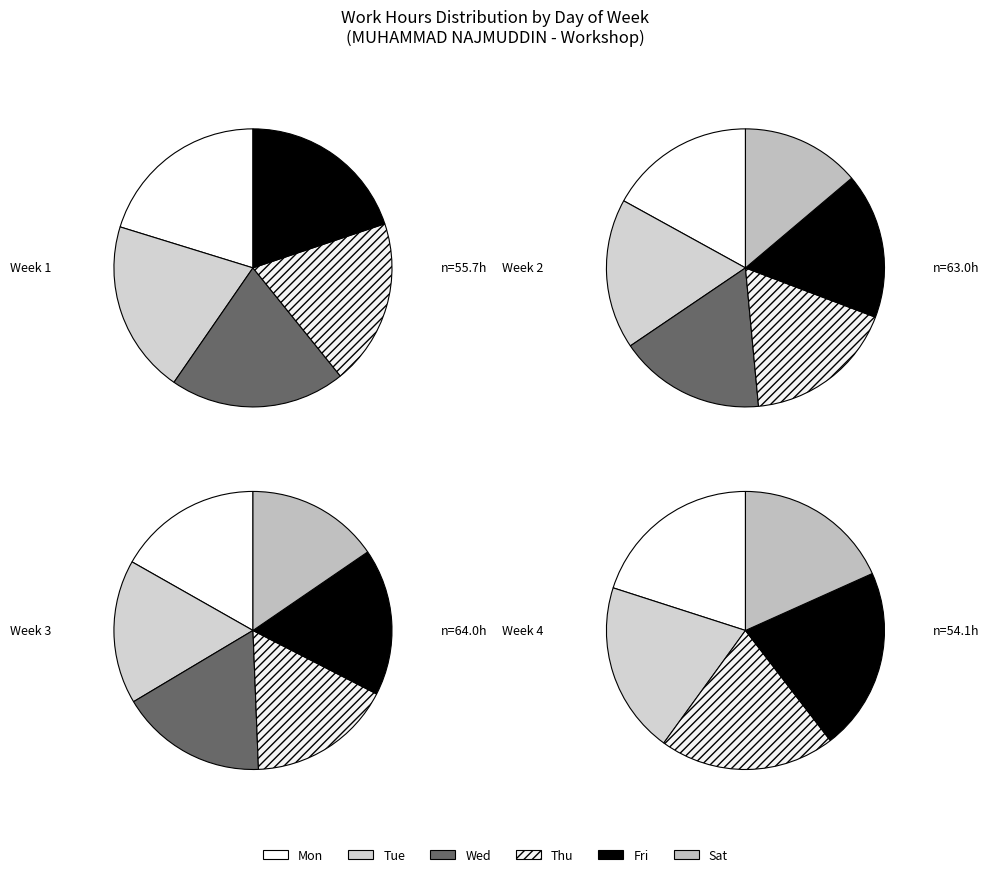

What percentage is NOT represented by 2?

67.0%